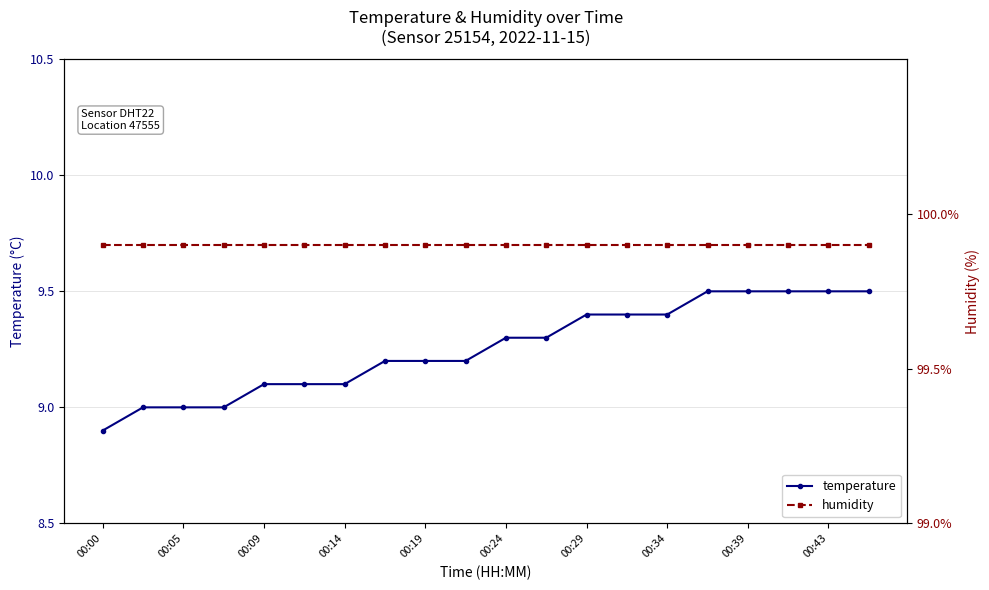

What is the highest value of the temperature series?

9.5